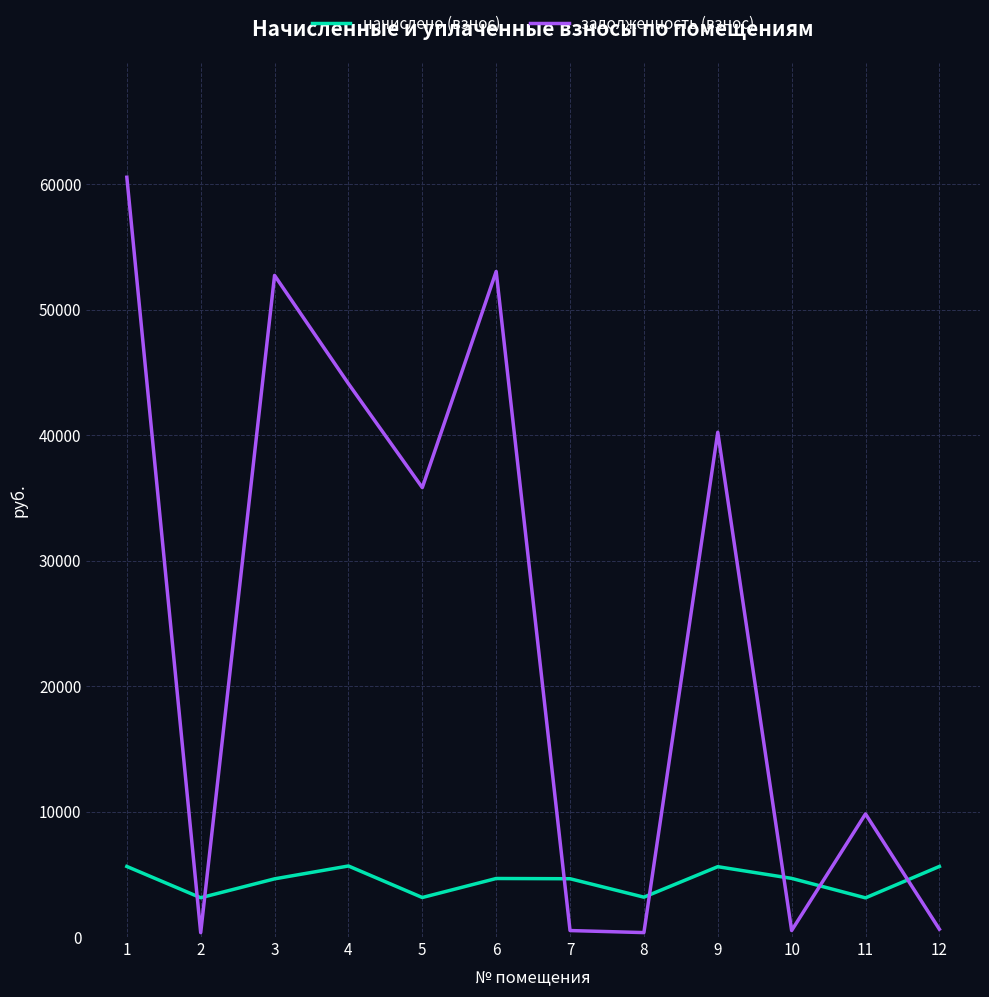

What is the average value of the начислено (взнос) series?

4475.4